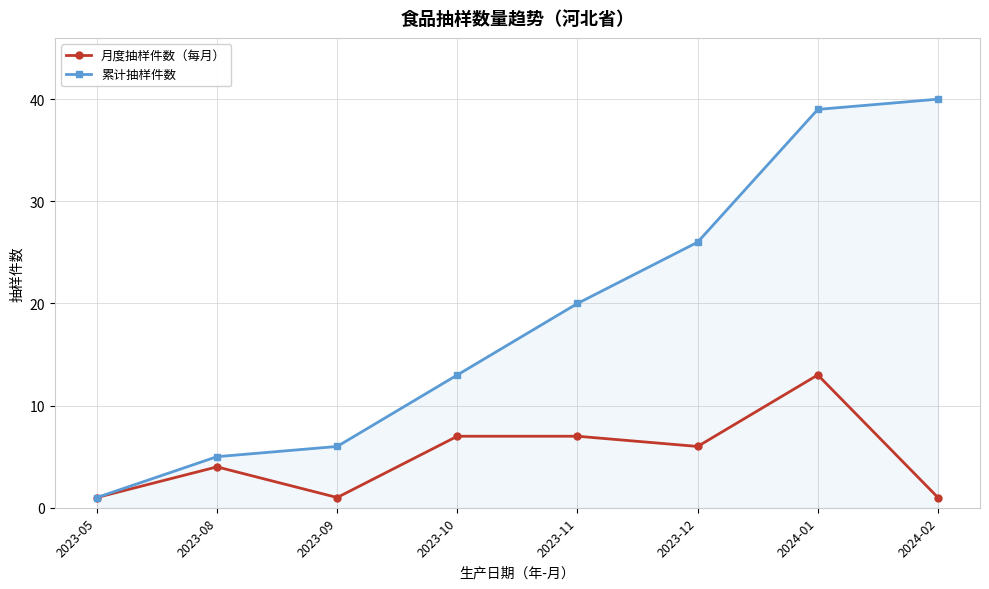

Between 2023-12 and 2024-01, which series saw the biggest shift?

累计抽样件数